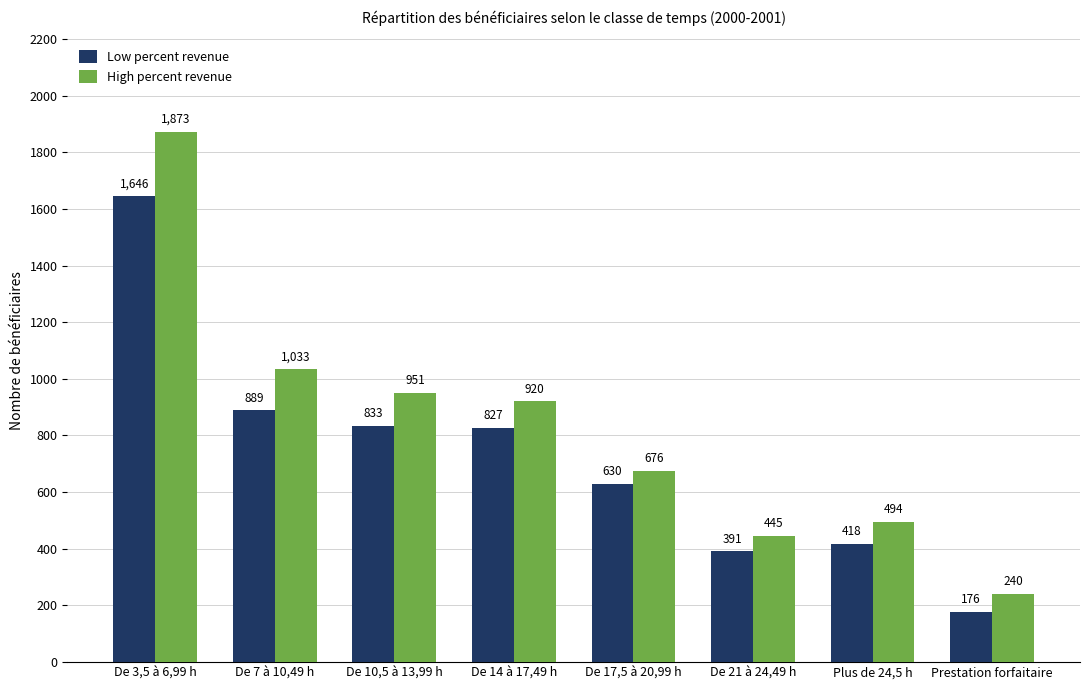

What is the difference between the maximum and minimum values in the High percent revenue series?

1633